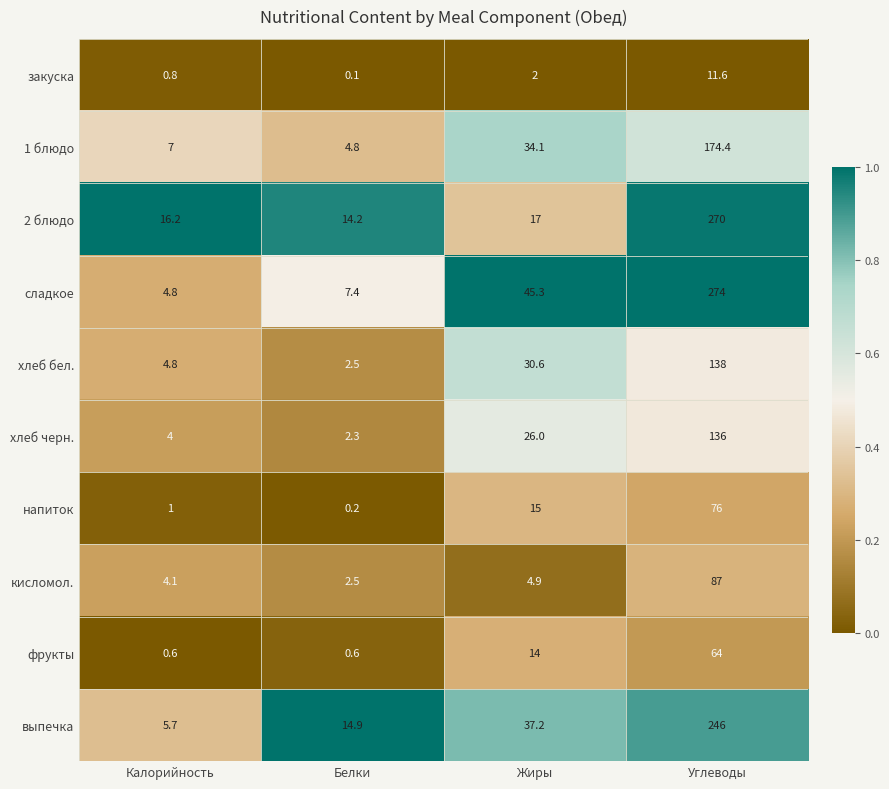

Which series has the widest spread of values?

сладкое